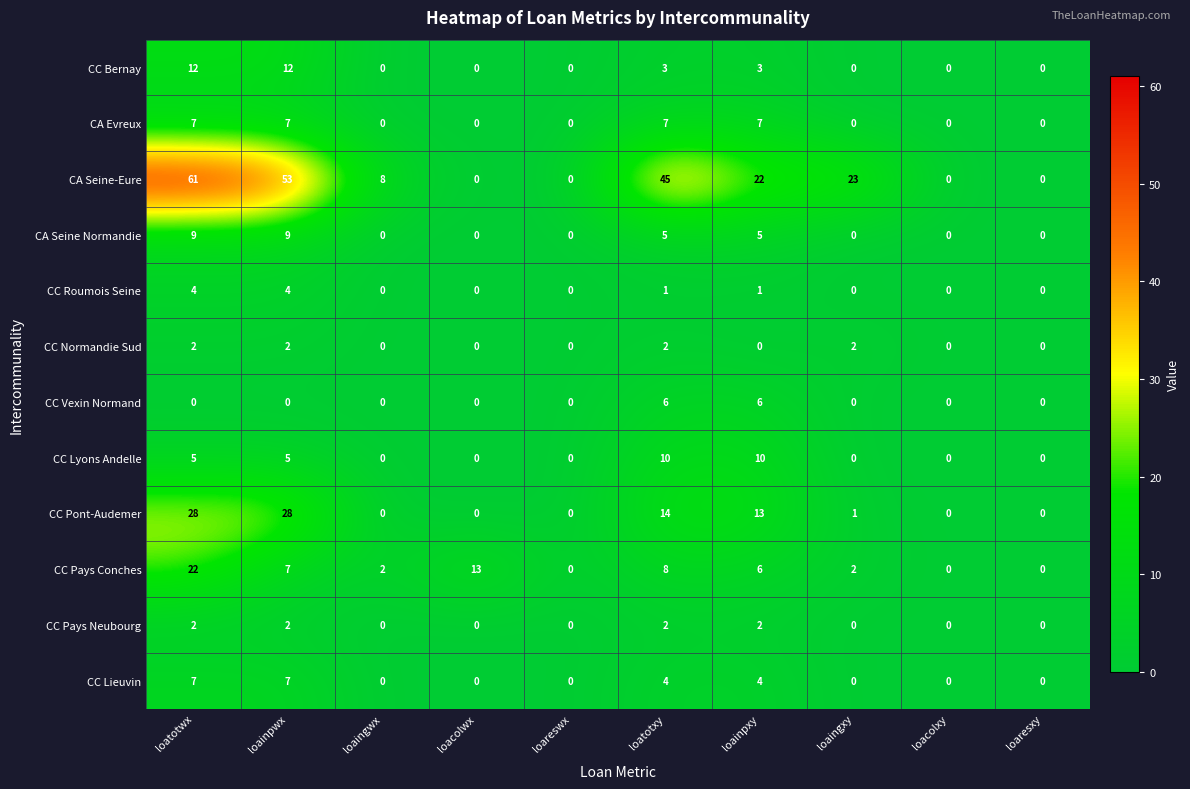

What is the average value of the CA Seine Normandie series?

3